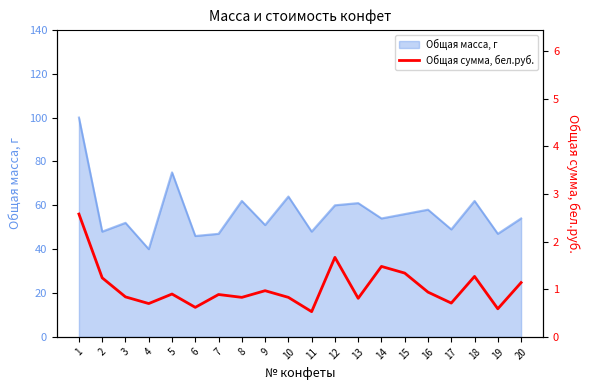

At which category does the data reach its first local peak?

5